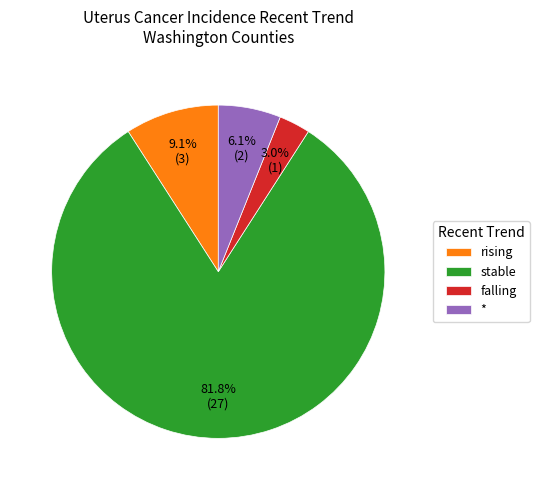

To the nearest percent, what is the average slice percentage?

25%